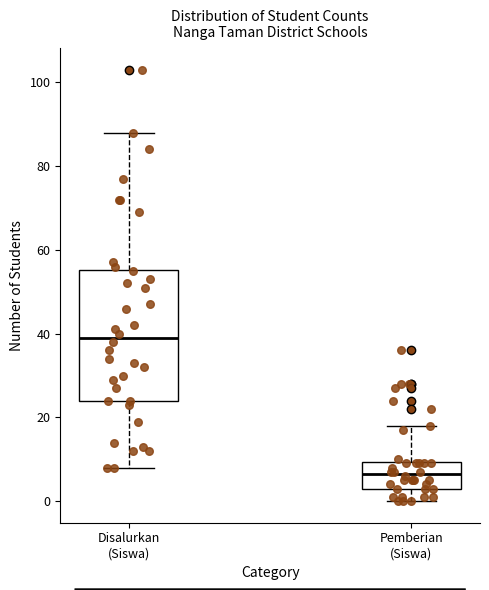

Which box's median line is the lowest?

Pemberian (Siswa)